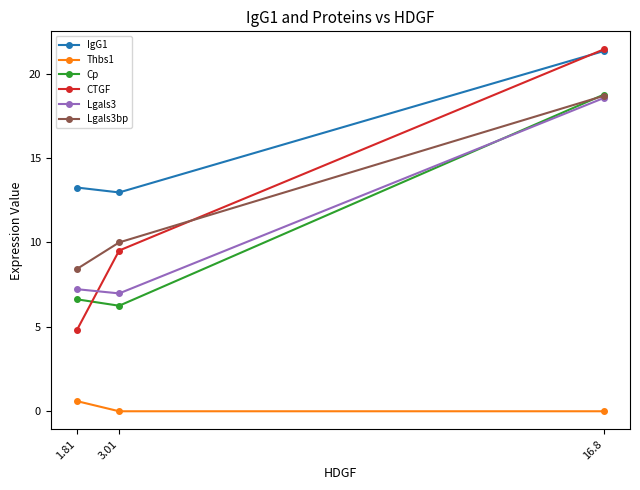

Rank the series at 1.81 from highest to lowest value.

IgG1, Lgals3bp, Lgals3, Cp, CTGF, Thbs1